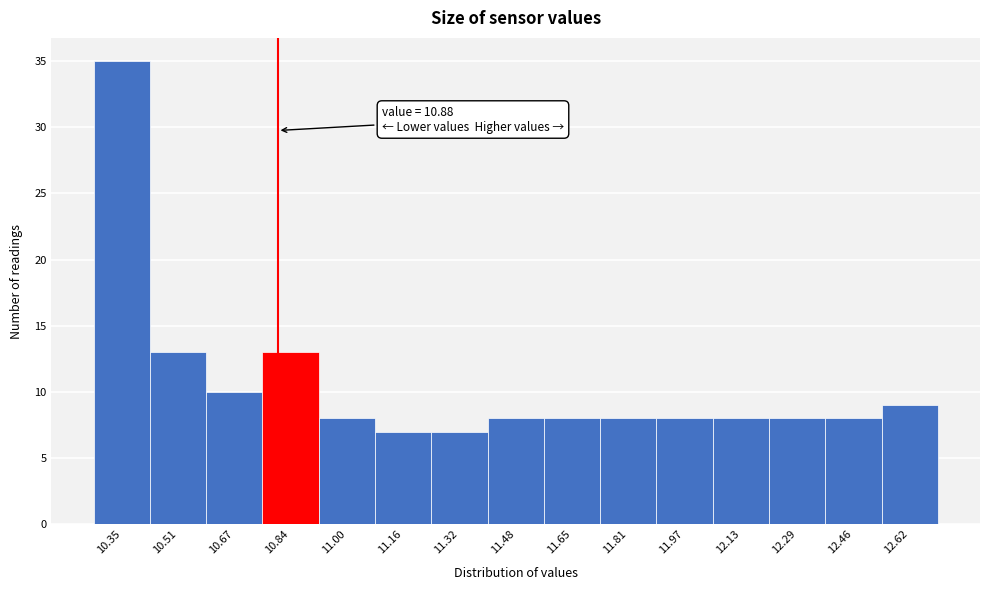

Reading right to left, what are all the values shown in this chart?

9	8	8	8	8	8	8	8	7	7	8	13	10	13	35